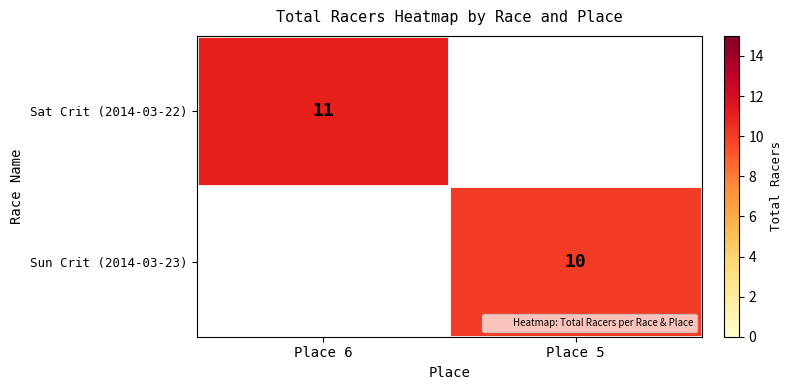

Is it true that Sun Crit (2014-03-23) equals 10 at Place 5?

True